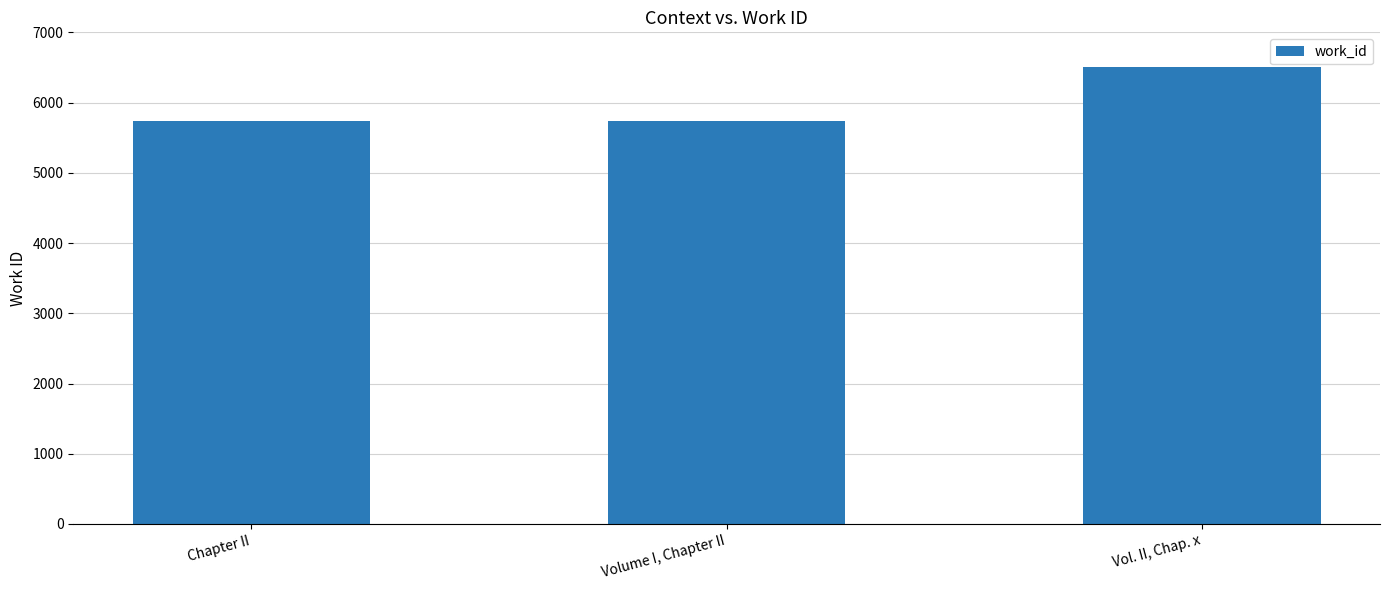

Which category has the highest value across all series?

Vol. II, Chap. x